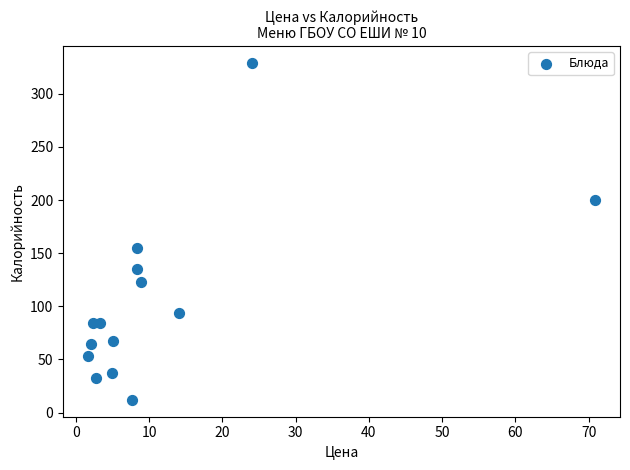

What Y value in the scatter plot is closest to 170?

155.0